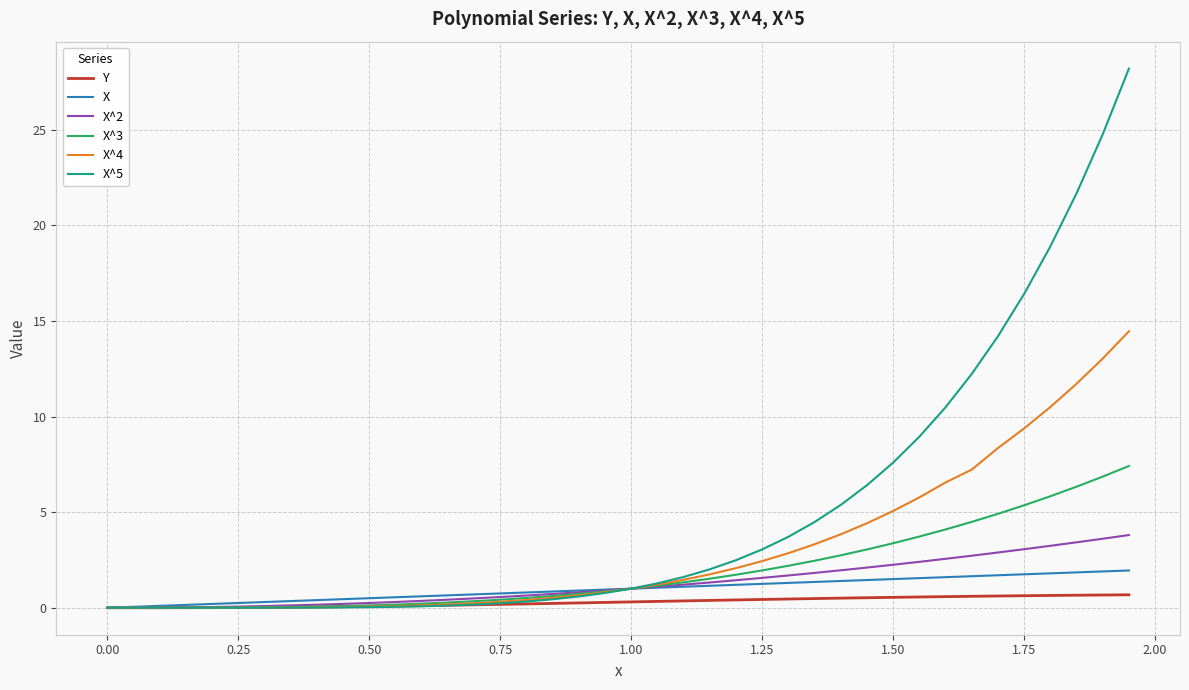

How many values in the X^3 series are below 1?

20